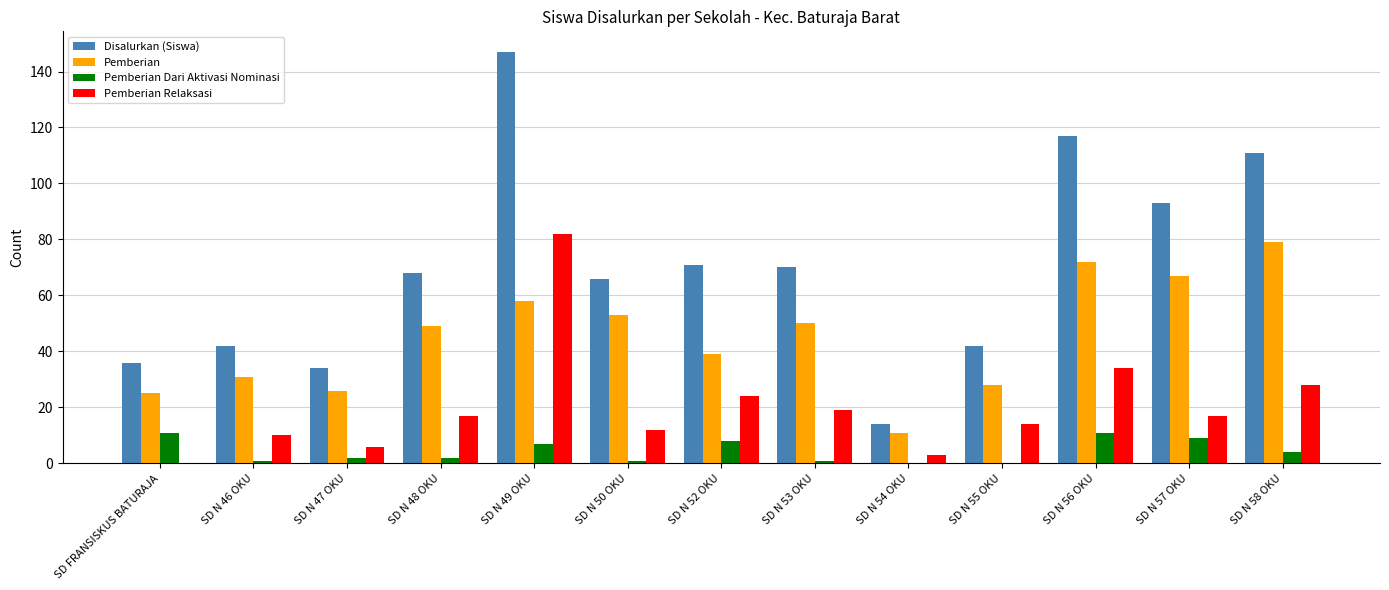

What is the average value of the Pemberian Relaksasi series?

20